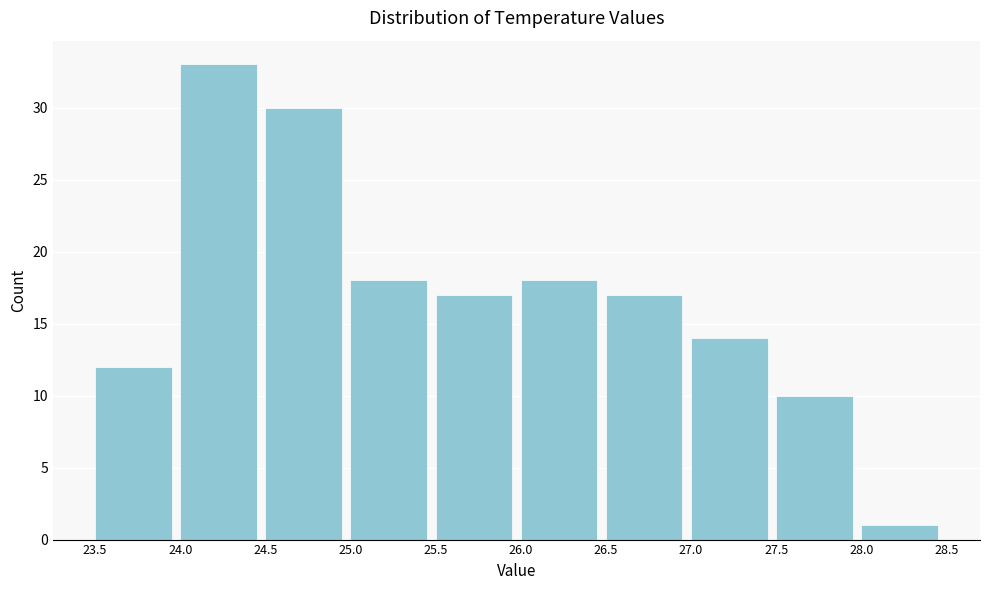

How tall is the bar that spans 26.5 to 27.0 on the x-axis? The values are not printed on the chart, so give them approximately, as read against the axis.

17